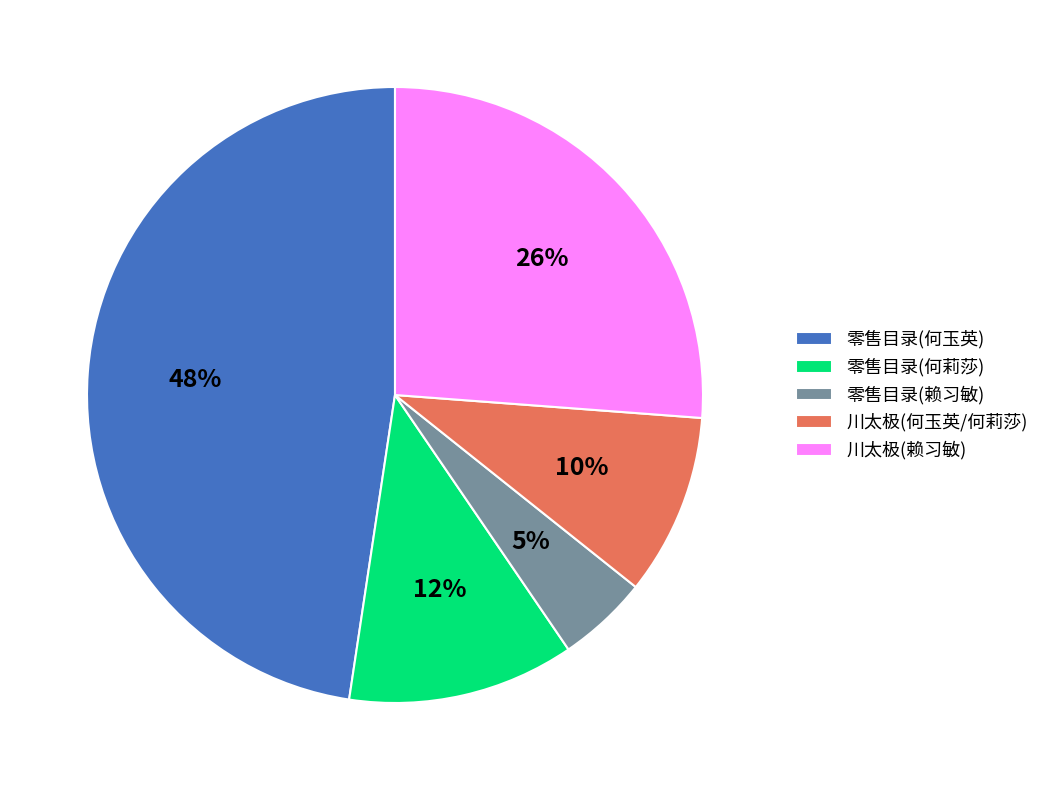

Which slice is the largest?

零售目录(何玉英)